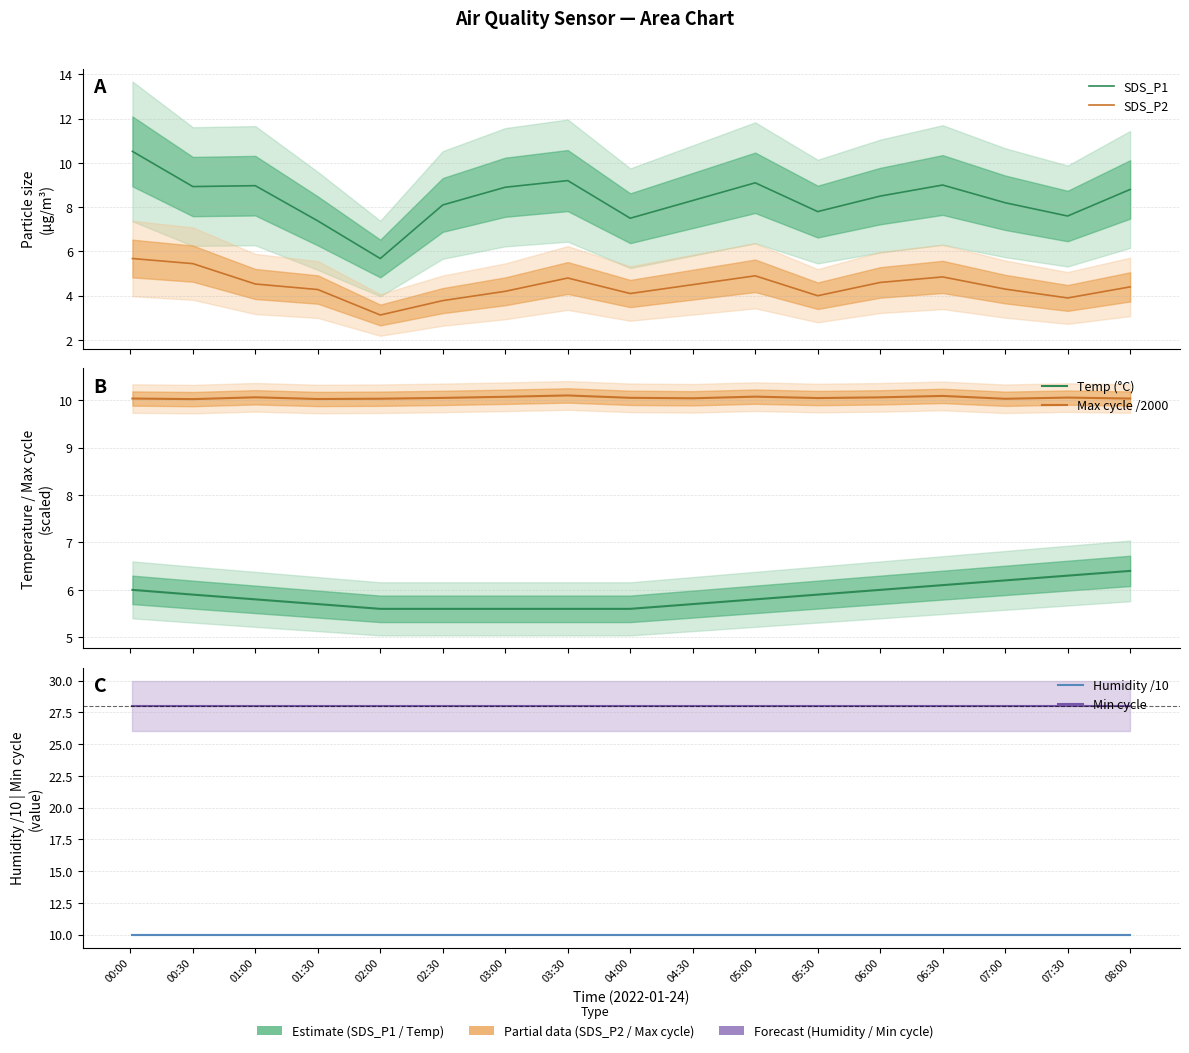

Which series has the largest range (max minus min)?

SDS_P1